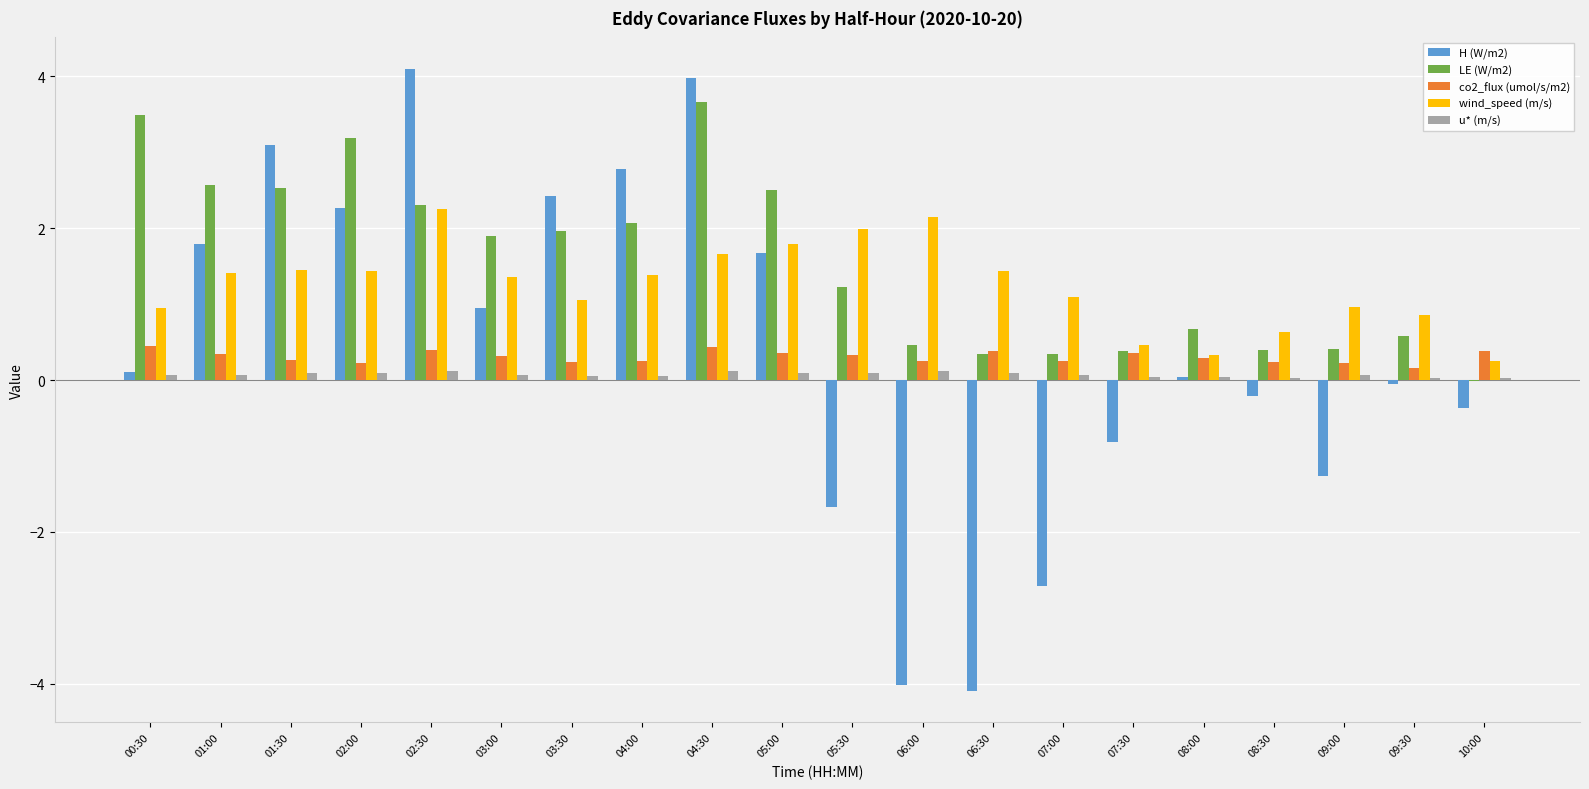

At which category does the chart reach its peak across all series?

02:30